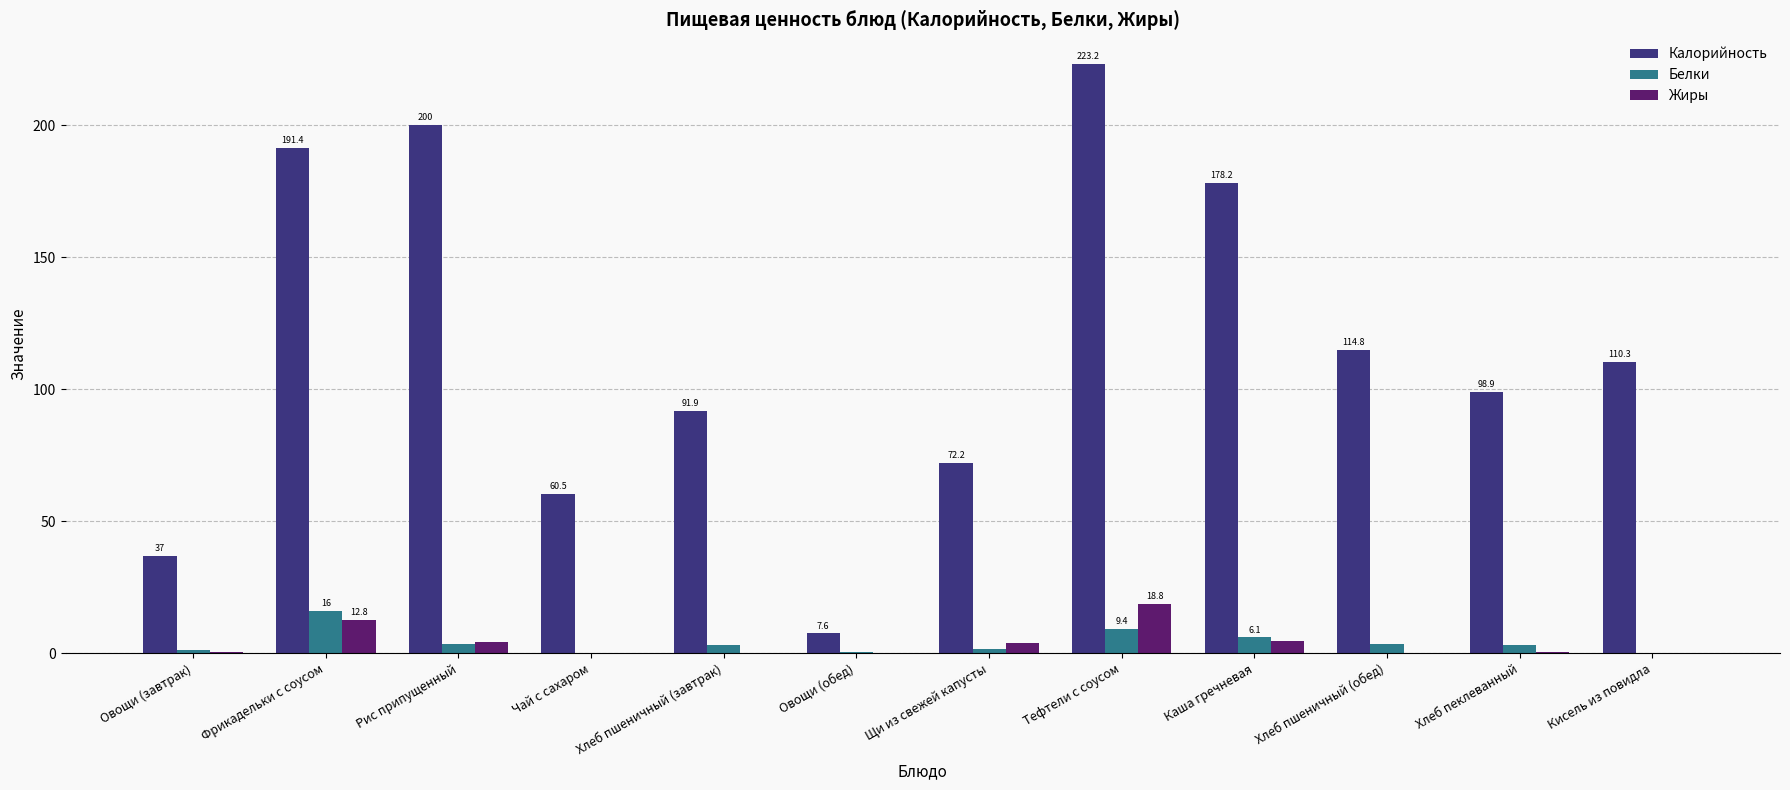

Which series changed the most between Овощи (обед) and Хлеб пшеничный (обед)?

Калорийность